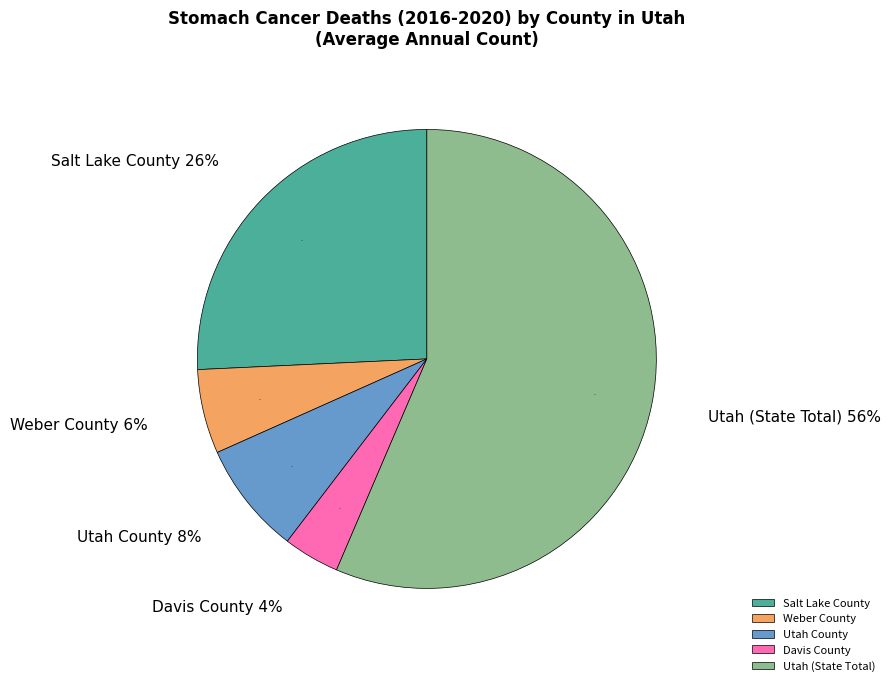

What is the majority slice?

Utah (State Total)